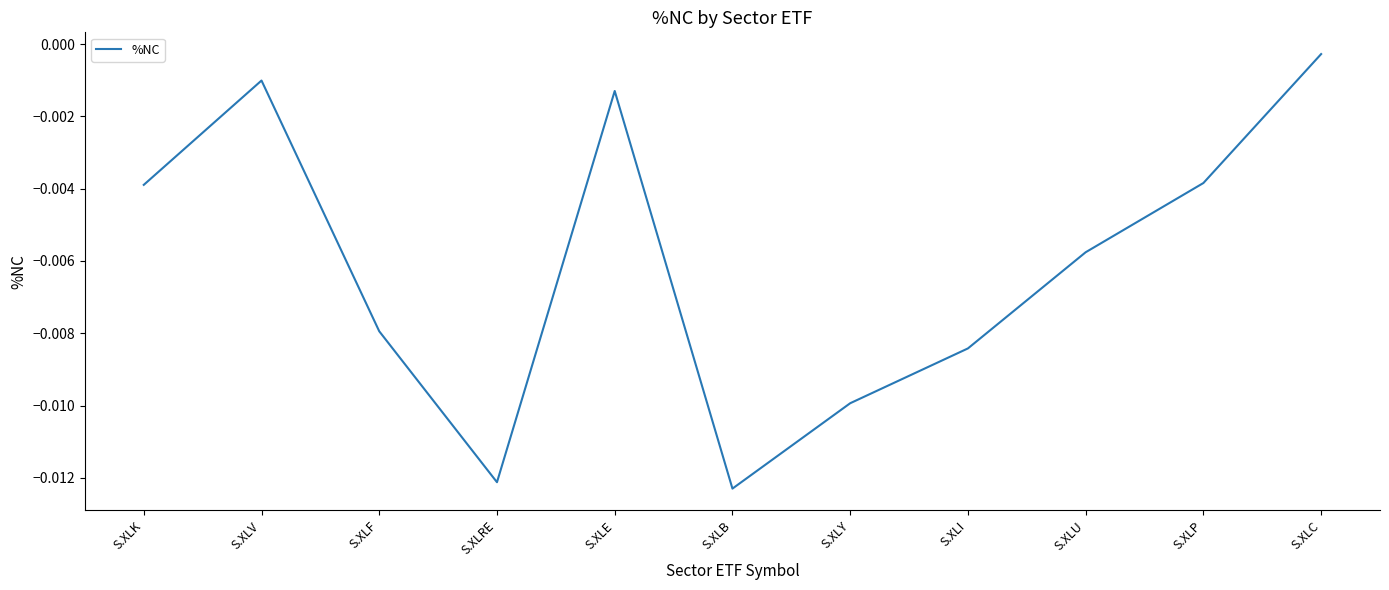

How many lines are shown in the chart?

1